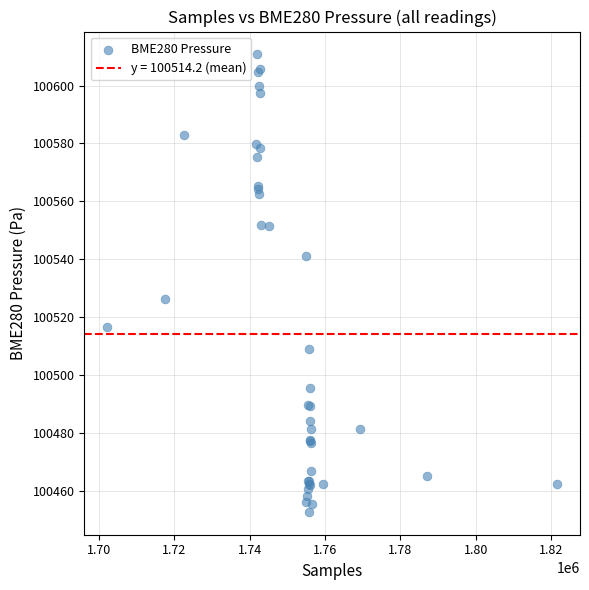

What Y value in the scatter plot is closest to 100531?

100526.2